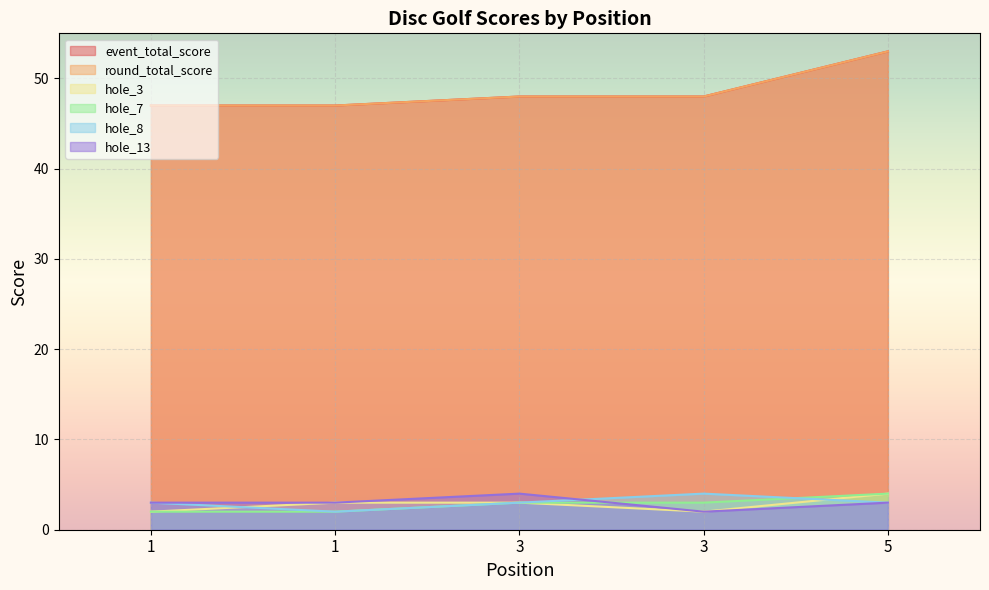

What is the average value of the hole_8 series?

3